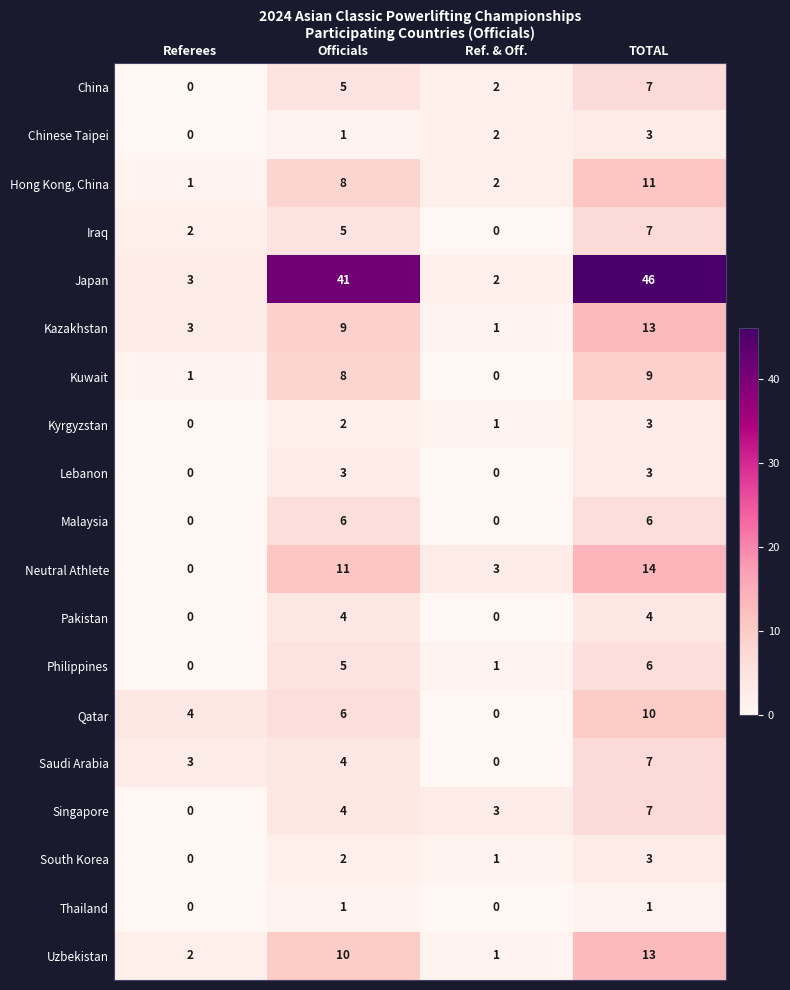

Is the value of Hong Kong, China at Ref. & Off. greater than the value of Chinese Taipei at Referees?

Yes